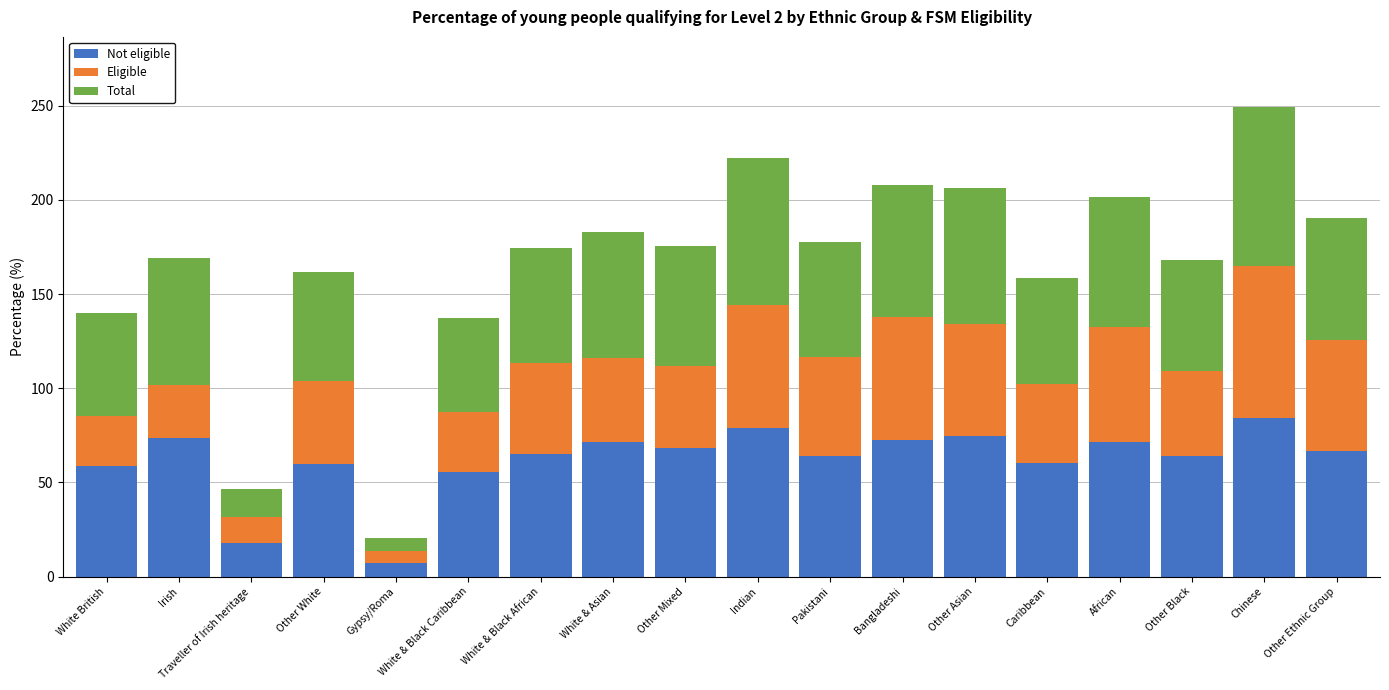

Which category has the lowest value in the Not eligible series?

Gypsy/Roma